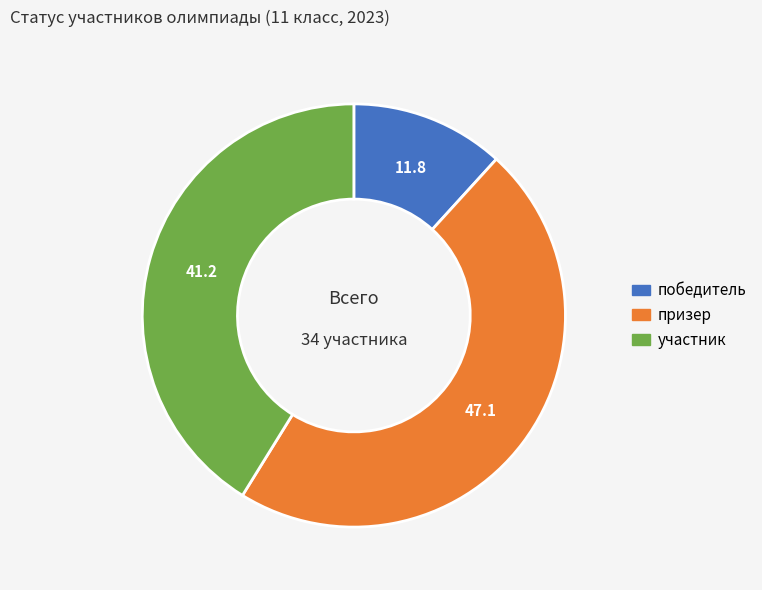

Which category has the smallest portion of the pie?

победитель